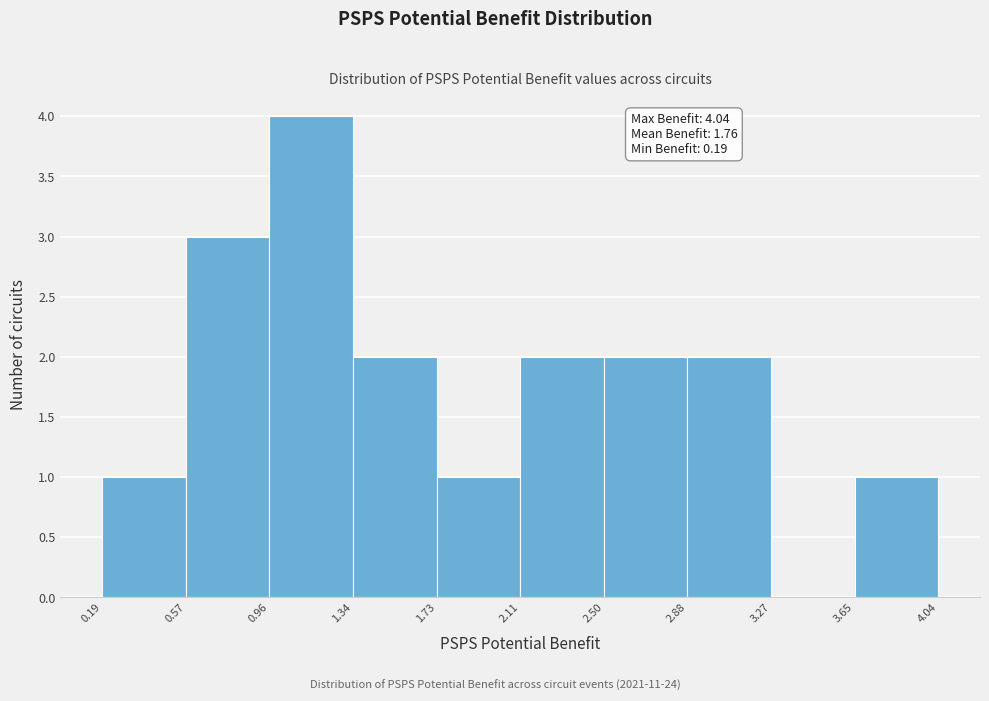

Over which range of the x-axis is the bar tallest?

0.96 to 1.34